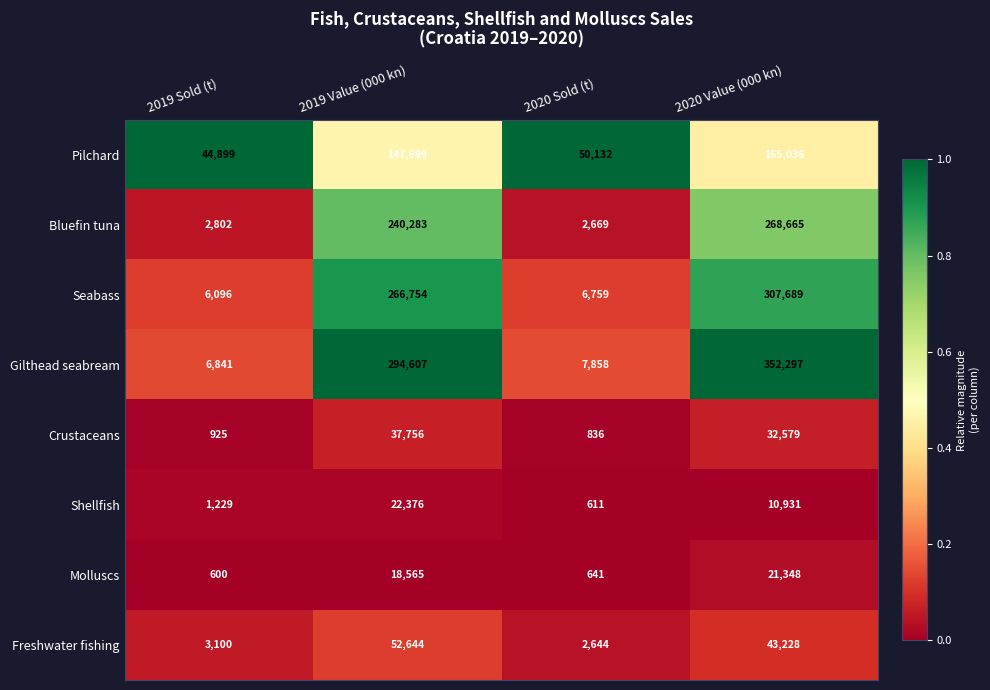

Between 2019 Sold (t) and 2020 Value (000 kn), which series saw the biggest shift?

Gilthead seabream